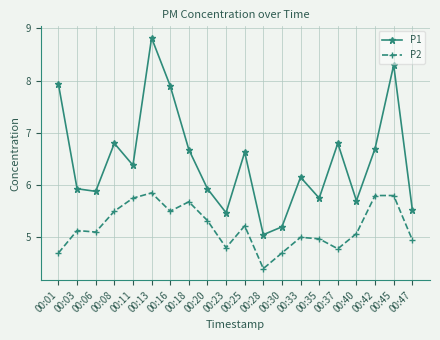

What is the difference between the maximum and minimum values in the P1 series?

3.8